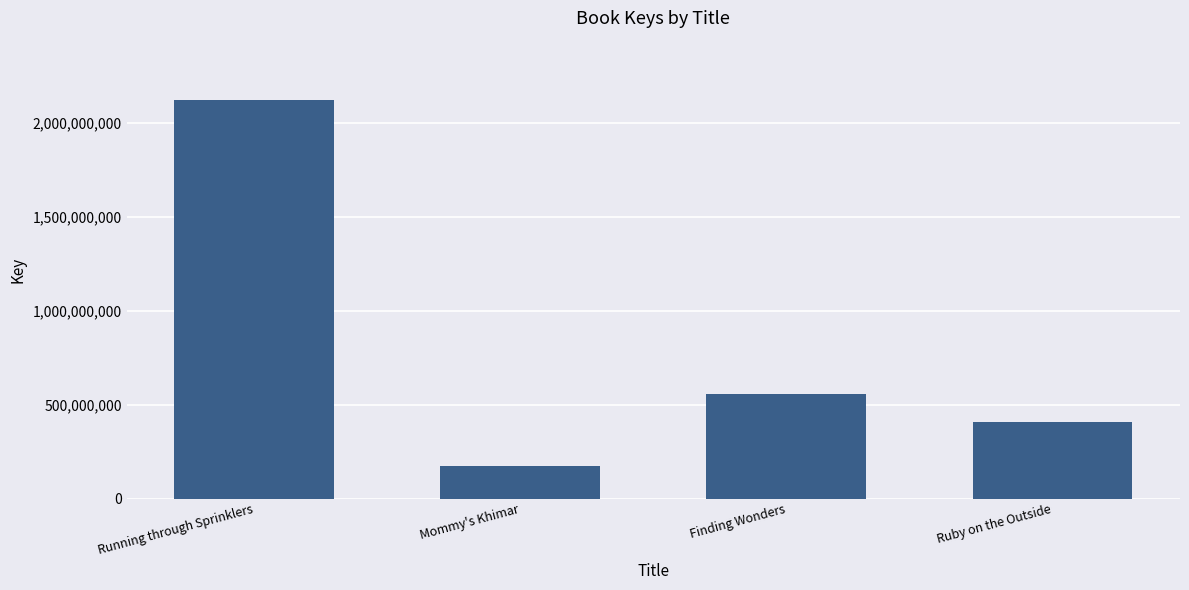

What is the ratio of the value at Finding Wonders to the value at Mommy's Khimar?

3.2